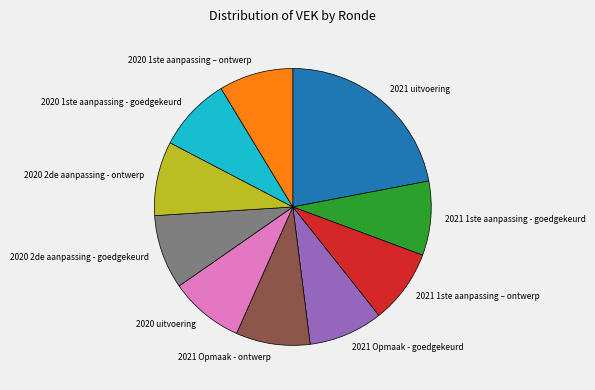

Approximately how many times larger is the value at 2020 1ste aanpassing - goedgekeurd compared to 2021 Opmaak - goedgekeurd?

1.0